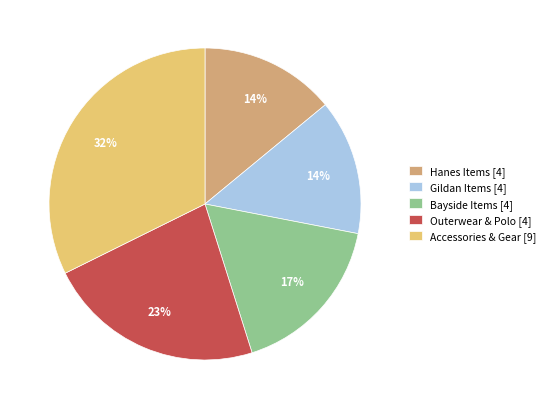

Is the sum of Accessories & Gear [9] and Bayside Items [4] greater than half?

No